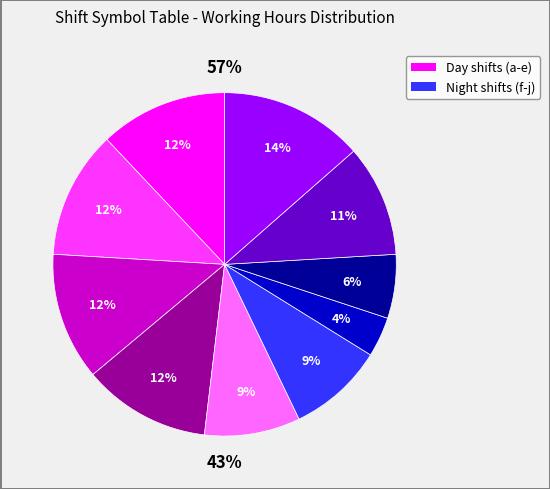

What is the largest slice in the pie chart?

j